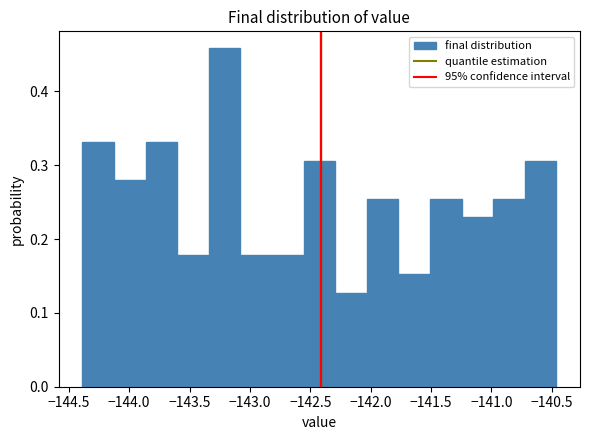

How tall is the bar that spans -141.25 to -141.00 on the x-axis? Neither the bar edges nor the heights are printed on the chart, so give them approximately, as read against the axes.

0.23